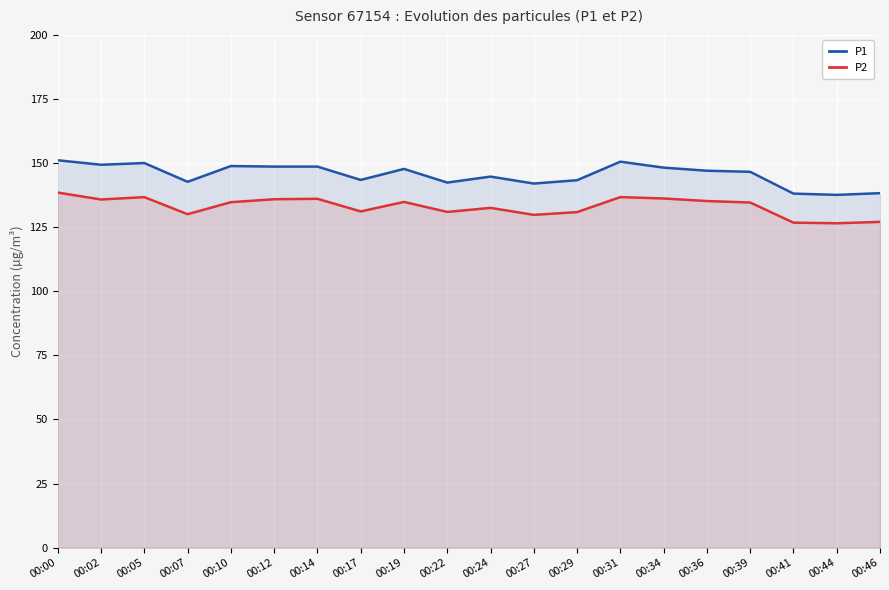

In P1, how many points are higher than both neighbors (excluding endpoints)?

5